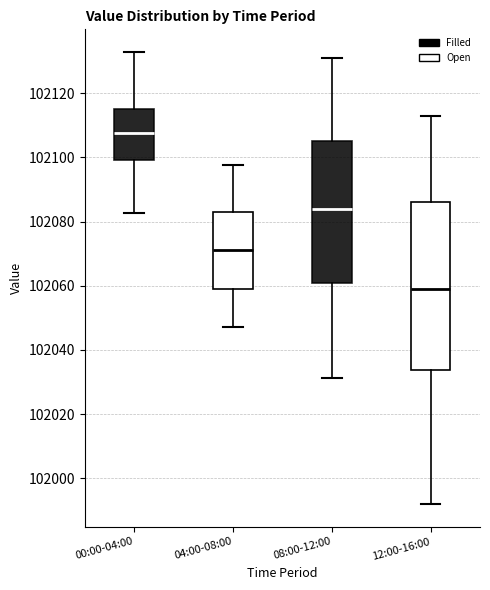

Which box's median line is the lowest?

12:00-16:00